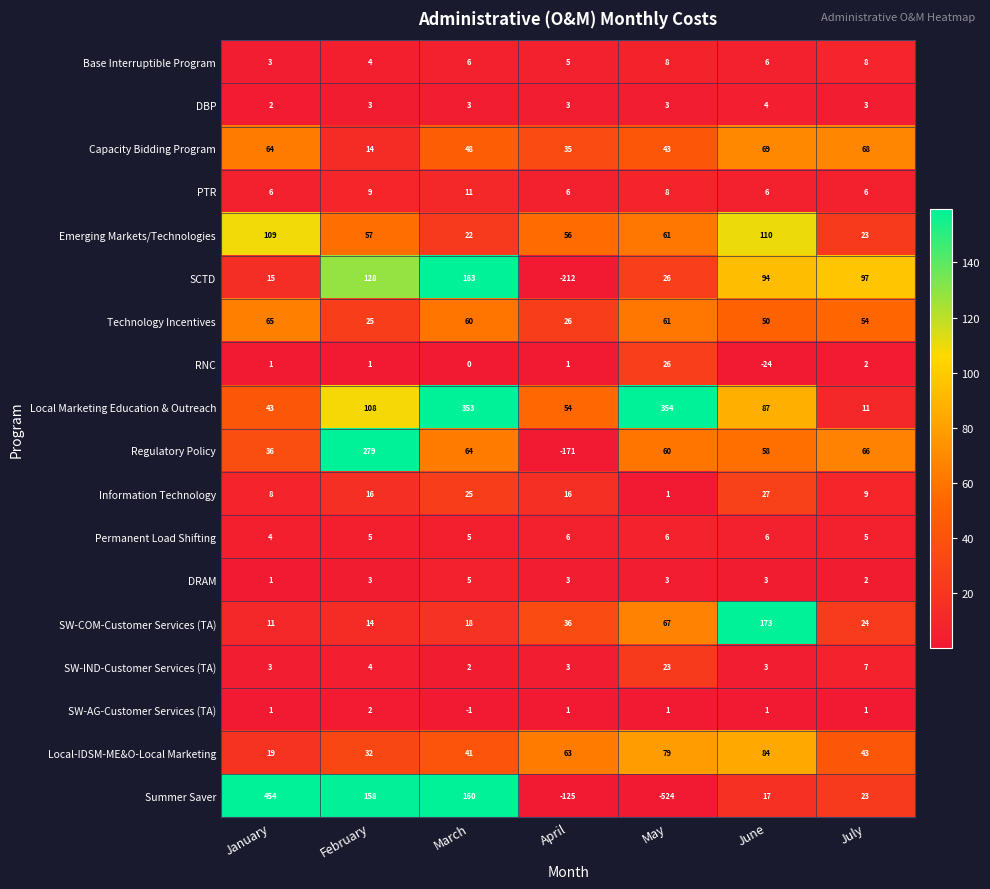

True or false: Technology Incentives has a value of 92 at May.

False